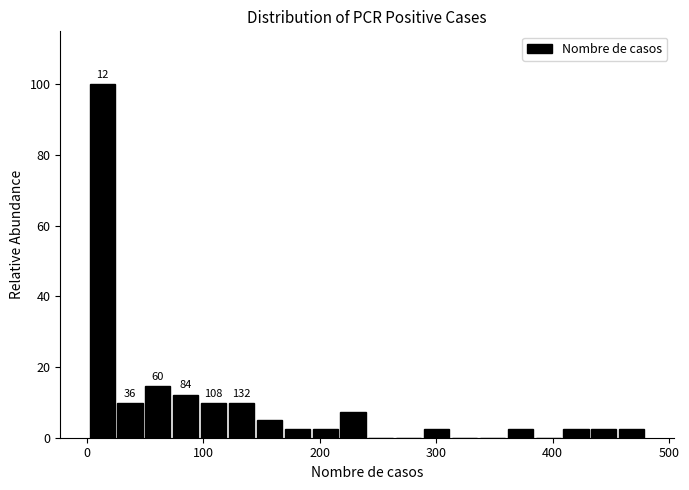

Read against the x-axis, roughly where is the centre of the tallest bar?

10